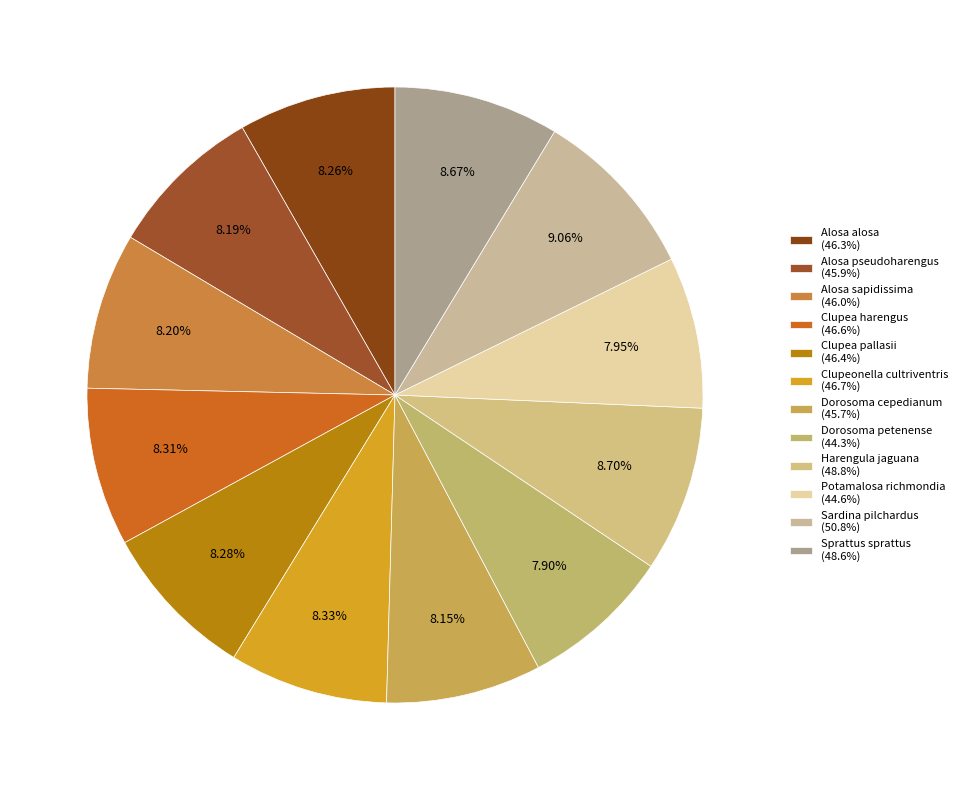

Does Sprattus sprattus represent more than half of the total?

No